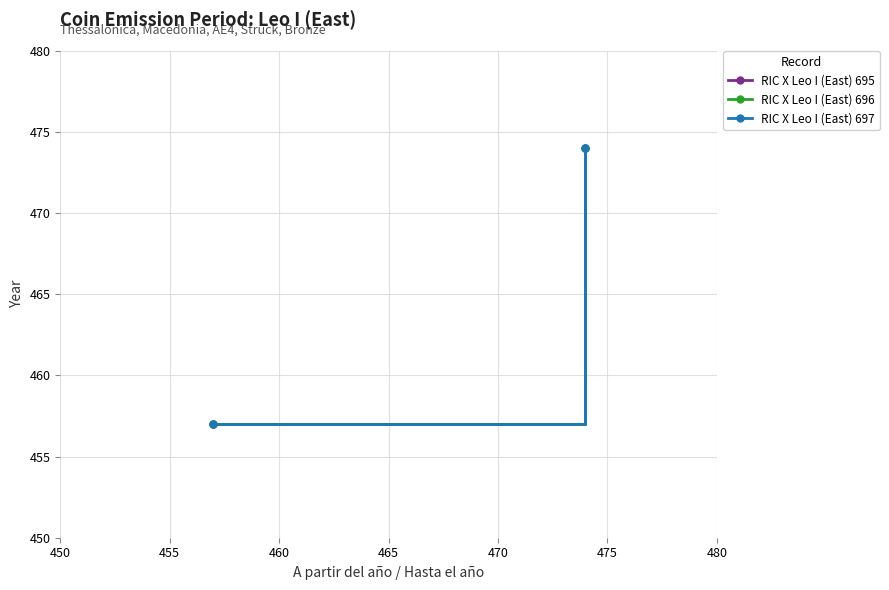

Is it true that RIC X Leo I (East) 697 equals 754 at 450?

False